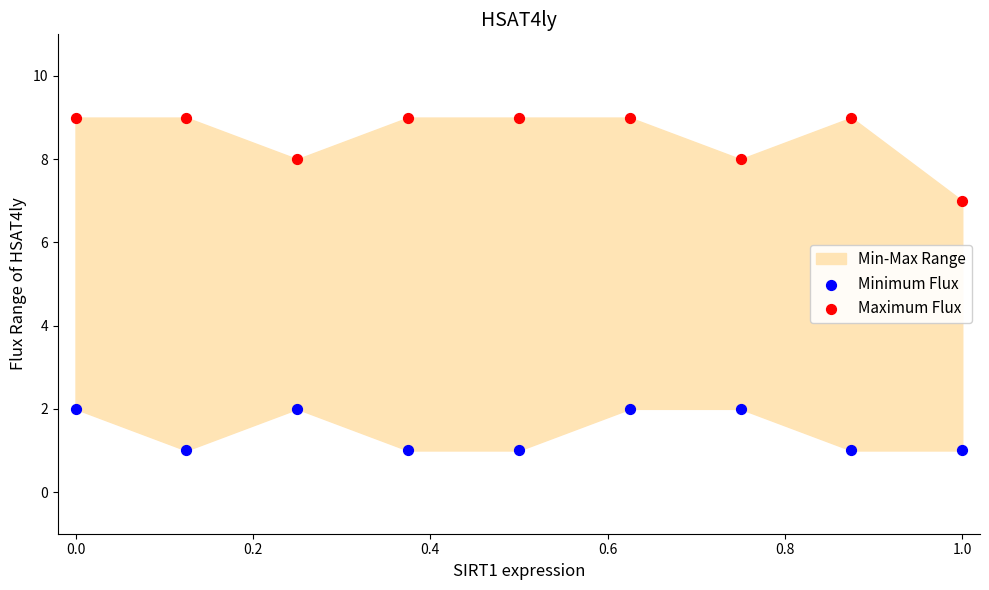

Across all series, what Y value is closest to 5?

7